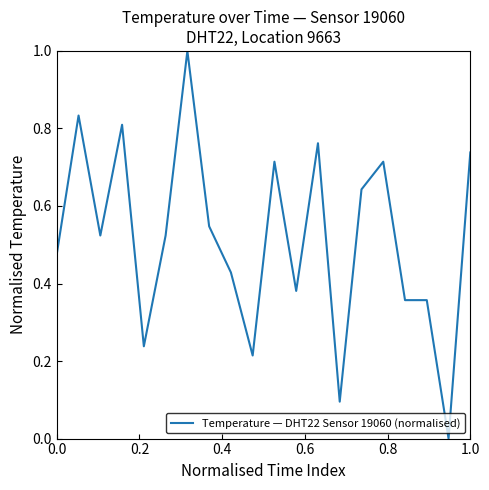

How many positive values are there?

19